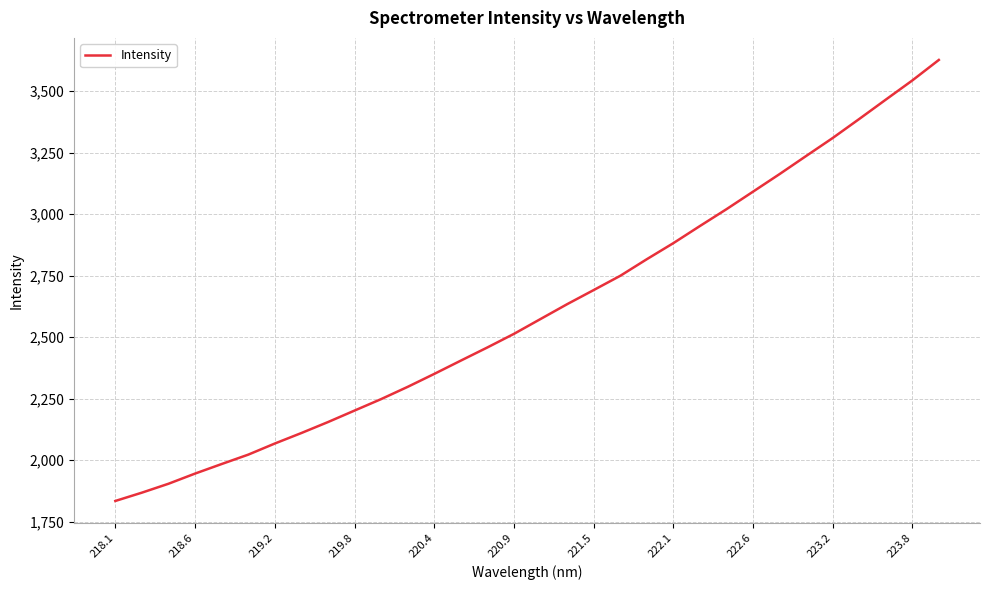

What is the smallest value displayed?

1834.0